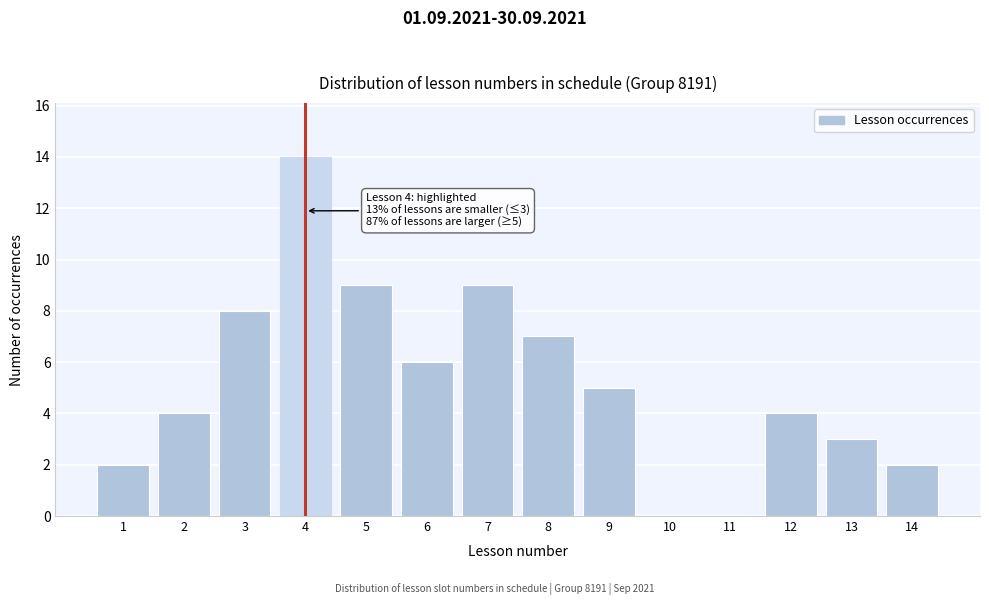

Reading left to right, extract all data points from this chart.

1=2	2=4	3=8	4=14	5=9	6=6	7=9	8=7	9=5	10=0	11=0	12=4	13=3	14=2